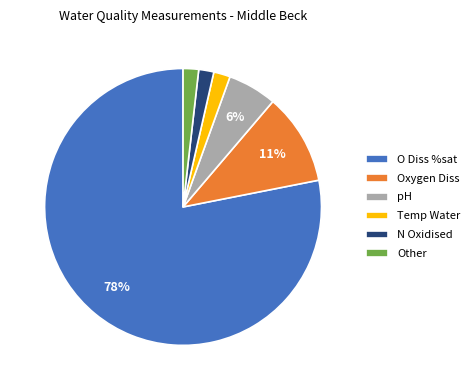

Which category has the biggest portion of the pie?

O Diss %sat